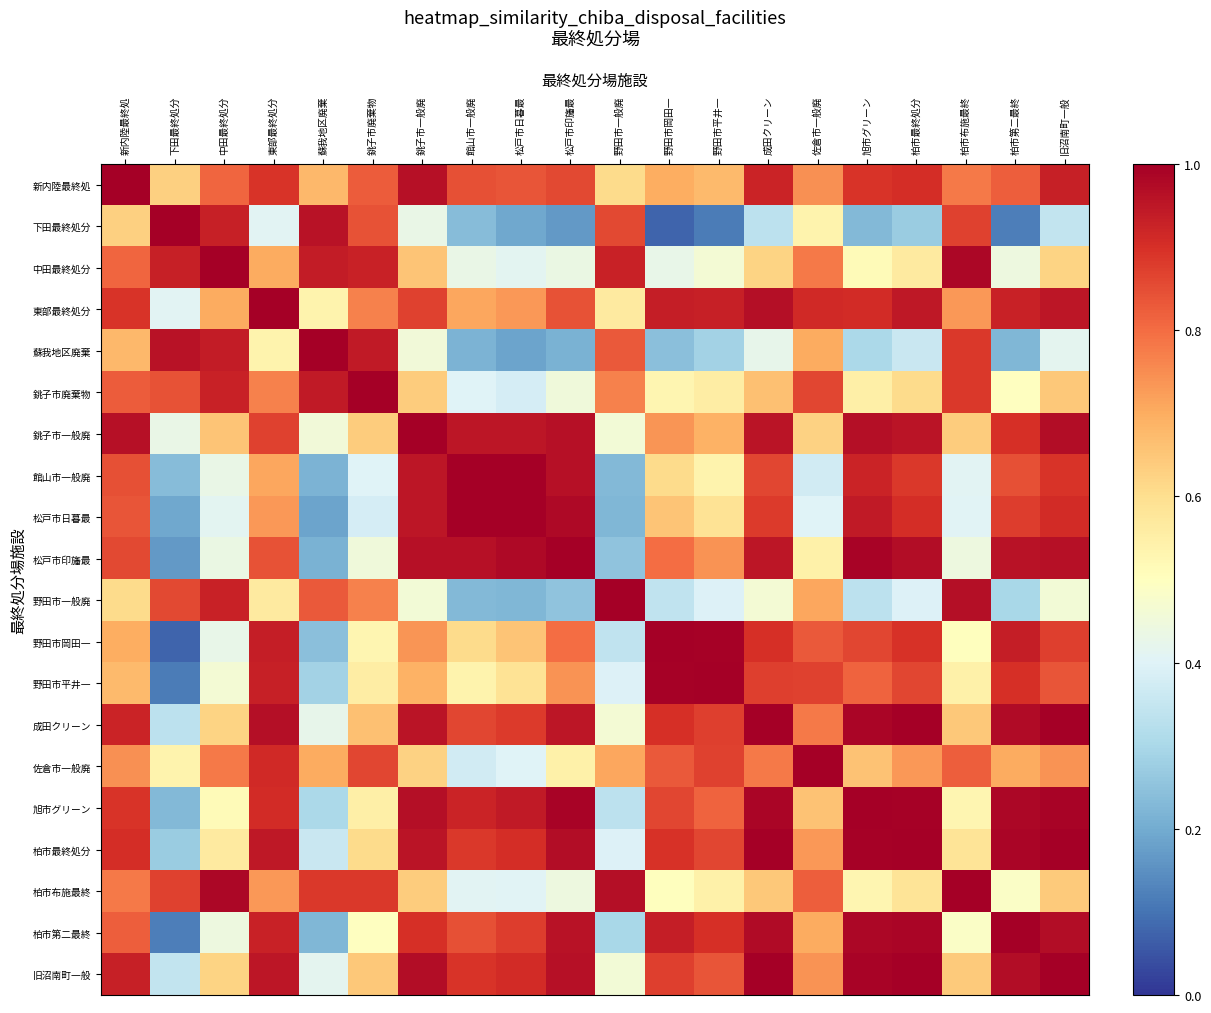

Reading left to right, transcribe all the data shown in this chart.

新内陸最終処: 新内陸最終処=1.0	下田最終処分=0.6	中田最終処分=0.8	東部最終処分=0.9	蘇我地区廃棄=0.7	銚子市廃棄物=0.8	銚子市一般廃=1.0	館山市一般廃=0.8	松戸市日暮最=0.8	松戸市印旛最=0.9	野田市一般廃=0.6	野田市岡田一=0.7	野田市平井一=0.7	成田クリーン=0.9	佐倉市一般廃=0.7	旭市グリーン=0.9	柏市最終処分=0.9	柏市布施最終=0.8	柏市第二最終=0.8	旧沼南町一般=0.9
下田最終処分: 新内陸最終処=0.6	下田最終処分=1.0	中田最終処分=0.9	東部最終処分=0.4	蘇我地区廃棄=1.0	銚子市廃棄物=0.8	銚子市一般廃=0.4	館山市一般廃=0.2	松戸市日暮最=0.2	松戸市印旛最=0.2	野田市一般廃=0.9	野田市岡田一=0.1	野田市平井一=0.1	成田クリーン=0.3	佐倉市一般廃=0.5	旭市グリーン=0.2	柏市最終処分=0.3	柏市布施最終=0.9	柏市第二最終=0.1	旧沼南町一般=0.3
中田最終処分: 新内陸最終処=0.8	下田最終処分=0.9	中田最終処分=1.0	東部最終処分=0.7	蘇我地区廃棄=0.9	銚子市廃棄物=0.9	銚子市一般廃=0.7	館山市一般廃=0.4	松戸市日暮最=0.4	松戸市印旛最=0.4	野田市一般廃=0.9	野田市岡田一=0.4	野田市平井一=0.5	成田クリーン=0.6	佐倉市一般廃=0.8	旭市グリーン=0.5	柏市最終処分=0.6	柏市布施最終=1.0	柏市第二最終=0.4	旧沼南町一般=0.6
東部最終処分: 新内陸最終処=0.9	下田最終処分=0.4	中田最終処分=0.7	東部最終処分=1.0	蘇我地区廃棄=0.5	銚子市廃棄物=0.8	銚子市一般廃=0.9	館山市一般廃=0.7	松戸市日暮最=0.7	松戸市印旛最=0.8	野田市一般廃=0.6	野田市岡田一=0.9	野田市平井一=0.9	成田クリーン=1.0	佐倉市一般廃=0.9	旭市グリーン=0.9	柏市最終処分=0.9	柏市布施最終=0.7	柏市第二最終=0.9	旧沼南町一般=0.9
蘇我地区廃棄: 新内陸最終処=0.7	下田最終処分=1.0	中田最終処分=0.9	東部最終処分=0.5	蘇我地区廃棄=1.0	銚子市廃棄物=0.9	銚子市一般廃=0.5	館山市一般廃=0.2	松戸市日暮最=0.2	松戸市印旛最=0.2	野田市一般廃=0.8	野田市岡田一=0.2	野田市平井一=0.3	成田クリーン=0.4	佐倉市一般廃=0.7	旭市グリーン=0.3	柏市最終処分=0.4	柏市布施最終=0.9	柏市第二最終=0.2	旧沼南町一般=0.4
銚子市廃棄物: 新内陸最終処=0.8	下田最終処分=0.8	中田最終処分=0.9	東部最終処分=0.8	蘇我地区廃棄=0.9	銚子市廃棄物=1.0	銚子市一般廃=0.6	館山市一般廃=0.4	松戸市日暮最=0.4	松戸市印旛最=0.5	野田市一般廃=0.8	野田市岡田一=0.5	野田市平井一=0.6	成田クリーン=0.7	佐倉市一般廃=0.9	旭市グリーン=0.5	柏市最終処分=0.6	柏市布施最終=0.9	柏市第二最終=0.5	旧沼南町一般=0.6
銚子市一般廃: 新内陸最終処=1.0	下田最終処分=0.4	中田最終処分=0.7	東部最終処分=0.9	蘇我地区廃棄=0.5	銚子市廃棄物=0.6	銚子市一般廃=1.0	館山市一般廃=1.0	松戸市日暮最=1.0	松戸市印旛最=1.0	野田市一般廃=0.5	野田市岡田一=0.7	野田市平井一=0.7	成田クリーン=1.0	佐倉市一般廃=0.6	旭市グリーン=1.0	柏市最終処分=1.0	柏市布施最終=0.6	柏市第二最終=0.9	旧沼南町一般=1.0
館山市一般廃: 新内陸最終処=0.8	下田最終処分=0.2	中田最終処分=0.4	東部最終処分=0.7	蘇我地区廃棄=0.2	銚子市廃棄物=0.4	銚子市一般廃=1.0	館山市一般廃=1.0	松戸市日暮最=1.0	松戸市印旛最=1.0	野田市一般廃=0.2	野田市岡田一=0.6	野田市平井一=0.5	成田クリーン=0.9	佐倉市一般廃=0.4	旭市グリーン=0.9	柏市最終処分=0.9	柏市布施最終=0.4	柏市第二最終=0.8	旧沼南町一般=0.9
松戸市日暮最: 新内陸最終処=0.8	下田最終処分=0.2	中田最終処分=0.4	東部最終処分=0.7	蘇我地区廃棄=0.2	銚子市廃棄物=0.4	銚子市一般廃=1.0	館山市一般廃=1.0	松戸市日暮最=1.0	松戸市印旛最=1.0	野田市一般廃=0.2	野田市岡田一=0.7	野田市平井一=0.6	成田クリーン=0.9	佐倉市一般廃=0.4	旭市グリーン=0.9	柏市最終処分=0.9	柏市布施最終=0.4	柏市第二最終=0.9	旧沼南町一般=0.9
松戸市印旛最: 新内陸最終処=0.9	下田最終処分=0.2	中田最終処分=0.4	東部最終処分=0.8	蘇我地区廃棄=0.2	銚子市廃棄物=0.5	銚子市一般廃=1.0	館山市一般廃=1.0	松戸市日暮最=1.0	松戸市印旛最=1.0	野田市一般廃=0.3	野田市岡田一=0.8	野田市平井一=0.7	成田クリーン=1.0	佐倉市一般廃=0.5	旭市グリーン=1.0	柏市最終処分=1.0	柏市布施最終=0.4	柏市第二最終=1.0	旧沼南町一般=1.0
野田市一般廃: 新内陸最終処=0.6	下田最終処分=0.9	中田最終処分=0.9	東部最終処分=0.6	蘇我地区廃棄=0.8	銚子市廃棄物=0.8	銚子市一般廃=0.5	館山市一般廃=0.2	松戸市日暮最=0.2	松戸市印旛最=0.3	野田市一般廃=1.0	野田市岡田一=0.3	野田市平井一=0.4	成田クリーン=0.5	佐倉市一般廃=0.7	旭市グリーン=0.3	柏市最終処分=0.4	柏市布施最終=1.0	柏市第二最終=0.3	旧沼南町一般=0.5
野田市岡田一: 新内陸最終処=0.7	下田最終処分=0.1	中田最終処分=0.4	東部最終処分=0.9	蘇我地区廃棄=0.2	銚子市廃棄物=0.5	銚子市一般廃=0.7	館山市一般廃=0.6	松戸市日暮最=0.7	松戸市印旛最=0.8	野田市一般廃=0.3	野田市岡田一=1.0	野田市平井一=1.0	成田クリーン=0.9	佐倉市一般廃=0.8	旭市グリーン=0.9	柏市最終処分=0.9	柏市布施最終=0.5	柏市第二最終=0.9	旧沼南町一般=0.9
野田市平井一: 新内陸最終処=0.7	下田最終処分=0.1	中田最終処分=0.5	東部最終処分=0.9	蘇我地区廃棄=0.3	銚子市廃棄物=0.6	銚子市一般廃=0.7	館山市一般廃=0.5	松戸市日暮最=0.6	松戸市印旛最=0.7	野田市一般廃=0.4	野田市岡田一=1.0	野田市平井一=1.0	成田クリーン=0.9	佐倉市一般廃=0.9	旭市グリーン=0.8	柏市最終処分=0.9	柏市布施最終=0.5	柏市第二最終=0.9	旧沼南町一般=0.8
成田クリーン: 新内陸最終処=0.9	下田最終処分=0.3	中田最終処分=0.6	東部最終処分=1.0	蘇我地区廃棄=0.4	銚子市廃棄物=0.7	銚子市一般廃=1.0	館山市一般廃=0.9	松戸市日暮最=0.9	松戸市印旛最=1.0	野田市一般廃=0.5	野田市岡田一=0.9	野田市平井一=0.9	成田クリーン=1.0	佐倉市一般廃=0.8	旭市グリーン=1.0	柏市最終処分=1.0	柏市布施最終=0.6	柏市第二最終=1.0	旧沼南町一般=1.0
佐倉市一般廃: 新内陸最終処=0.7	下田最終処分=0.5	中田最終処分=0.8	東部最終処分=0.9	蘇我地区廃棄=0.7	銚子市廃棄物=0.9	銚子市一般廃=0.6	館山市一般廃=0.4	松戸市日暮最=0.4	松戸市印旛最=0.5	野田市一般廃=0.7	野田市岡田一=0.8	野田市平井一=0.9	成田クリーン=0.8	佐倉市一般廃=1.0	旭市グリーン=0.7	柏市最終処分=0.7	柏市布施最終=0.8	柏市第二最終=0.7	旧沼南町一般=0.7
旭市グリーン: 新内陸最終処=0.9	下田最終処分=0.2	中田最終処分=0.5	東部最終処分=0.9	蘇我地区廃棄=0.3	銚子市廃棄物=0.5	銚子市一般廃=1.0	館山市一般廃=0.9	松戸市日暮最=0.9	松戸市印旛最=1.0	野田市一般廃=0.3	野田市岡田一=0.9	野田市平井一=0.8	成田クリーン=1.0	佐倉市一般廃=0.7	旭市グリーン=1.0	柏市最終処分=1.0	柏市布施最終=0.5	柏市第二最終=1.0	旧沼南町一般=1.0
柏市最終処分: 新内陸最終処=0.9	下田最終処分=0.3	中田最終処分=0.6	東部最終処分=0.9	蘇我地区廃棄=0.4	銚子市廃棄物=0.6	銚子市一般廃=1.0	館山市一般廃=0.9	松戸市日暮最=0.9	松戸市印旛最=1.0	野田市一般廃=0.4	野田市岡田一=0.9	野田市平井一=0.9	成田クリーン=1.0	佐倉市一般廃=0.7	旭市グリーン=1.0	柏市最終処分=1.0	柏市布施最終=0.6	柏市第二最終=1.0	旧沼南町一般=1.0
柏市布施最終: 新内陸最終処=0.8	下田最終処分=0.9	中田最終処分=1.0	東部最終処分=0.7	蘇我地区廃棄=0.9	銚子市廃棄物=0.9	銚子市一般廃=0.6	館山市一般廃=0.4	松戸市日暮最=0.4	松戸市印旛最=0.4	野田市一般廃=1.0	野田市岡田一=0.5	野田市平井一=0.5	成田クリーン=0.6	佐倉市一般廃=0.8	旭市グリーン=0.5	柏市最終処分=0.6	柏市布施最終=1.0	柏市第二最終=0.5	旧沼南町一般=0.6
柏市第二最終: 新内陸最終処=0.8	下田最終処分=0.1	中田最終処分=0.4	東部最終処分=0.9	蘇我地区廃棄=0.2	銚子市廃棄物=0.5	銚子市一般廃=0.9	館山市一般廃=0.8	松戸市日暮最=0.9	松戸市印旛最=1.0	野田市一般廃=0.3	野田市岡田一=0.9	野田市平井一=0.9	成田クリーン=1.0	佐倉市一般廃=0.7	旭市グリーン=1.0	柏市最終処分=1.0	柏市布施最終=0.5	柏市第二最終=1.0	旧沼南町一般=1.0
旧沼南町一般: 新内陸最終処=0.9	下田最終処分=0.3	中田最終処分=0.6	東部最終処分=0.9	蘇我地区廃棄=0.4	銚子市廃棄物=0.6	銚子市一般廃=1.0	館山市一般廃=0.9	松戸市日暮最=0.9	松戸市印旛最=1.0	野田市一般廃=0.5	野田市岡田一=0.9	野田市平井一=0.8	成田クリーン=1.0	佐倉市一般廃=0.7	旭市グリーン=1.0	柏市最終処分=1.0	柏市布施最終=0.6	柏市第二最終=1.0	旧沼南町一般=1.0